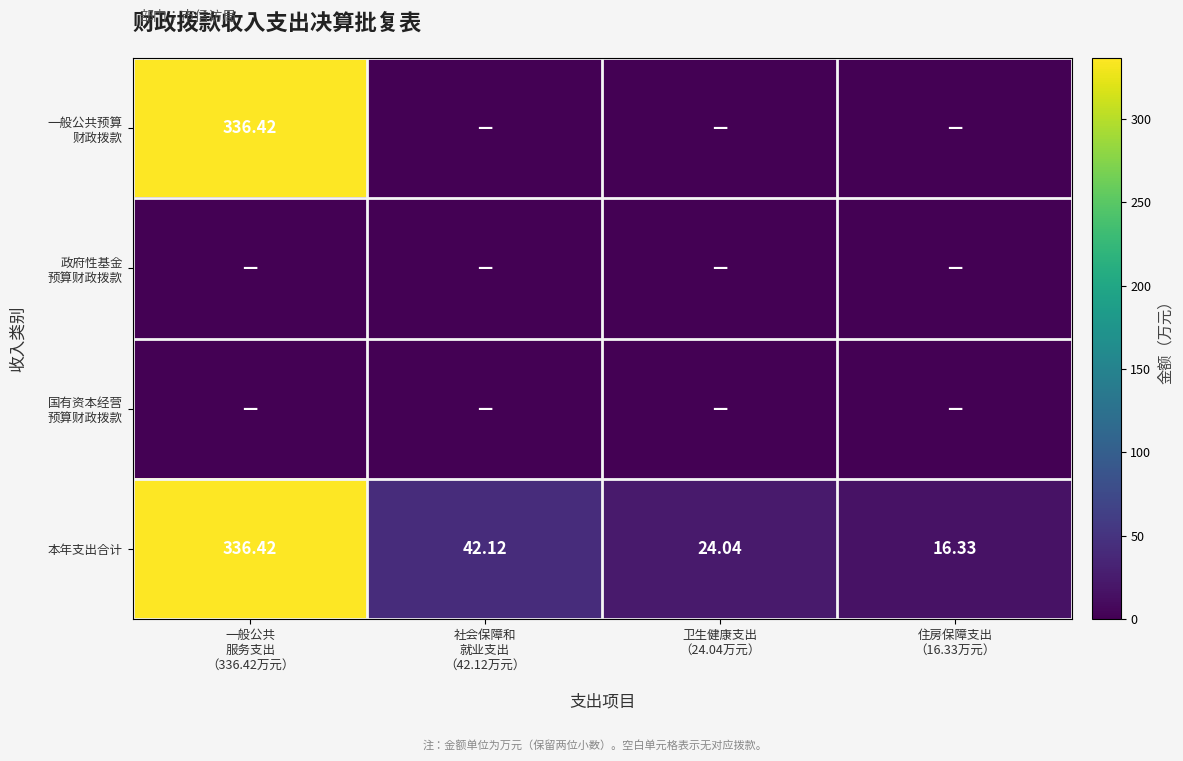

True or false: 一般公共预算 财政拨款 has a value of 336.4 at 一般公共 服务支出 （336.42万元）.

True